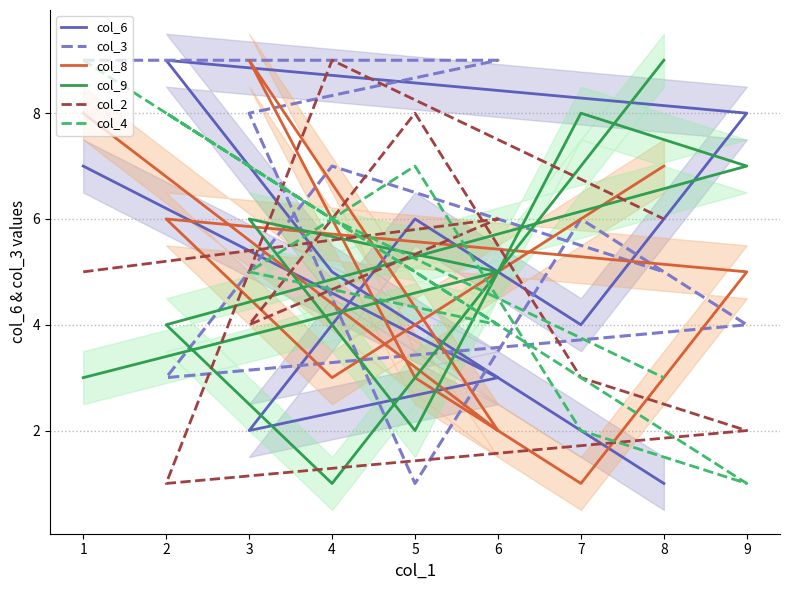

Which series changed the most between 3 and 4?

col_8